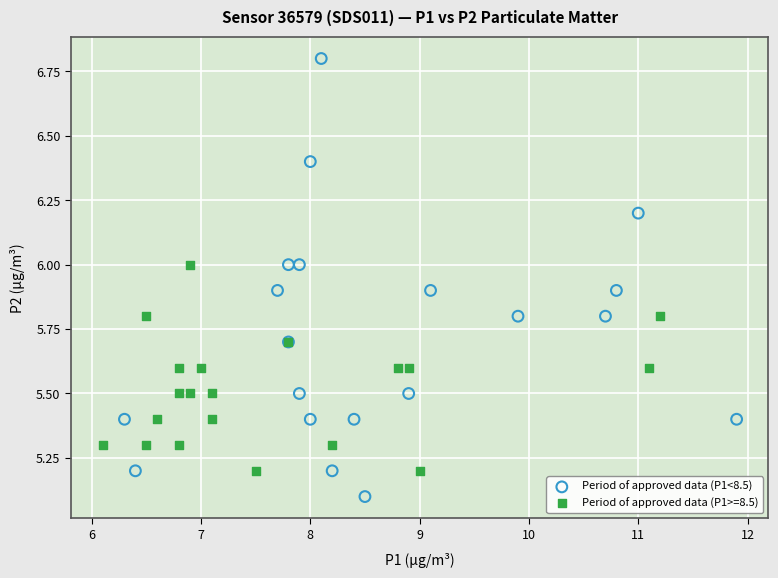

Which series contains the highest Y value?

Period of approved data (P1<8.5)